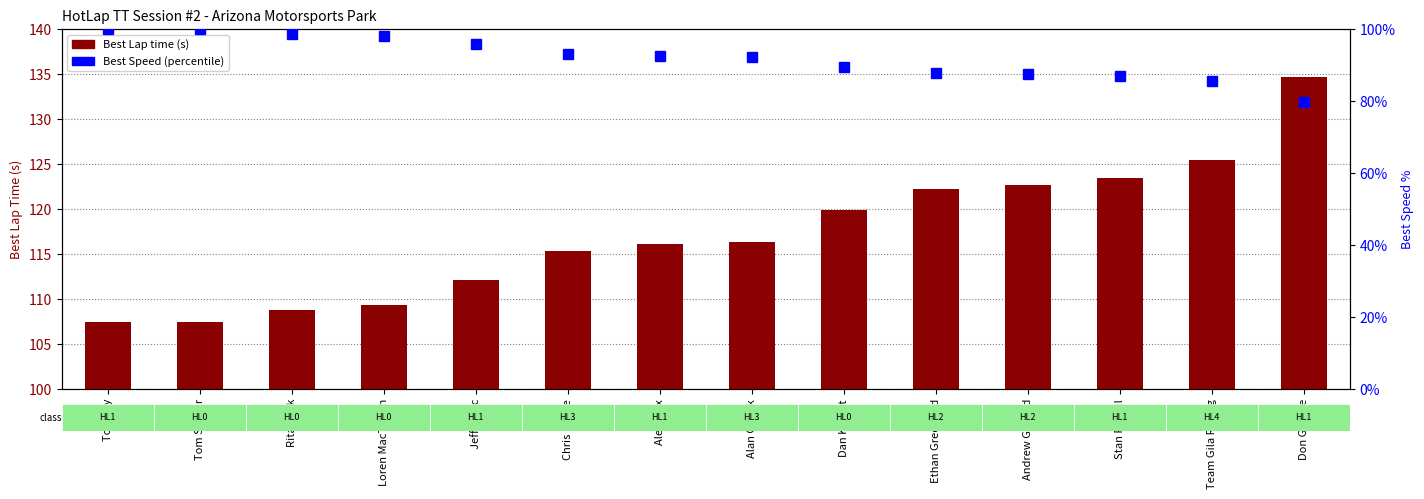

At which category is the sum across all series the highest?

Don George